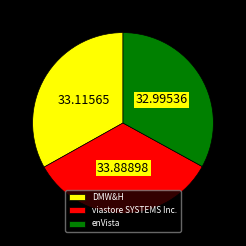

Is enVista the majority of the pie?

No